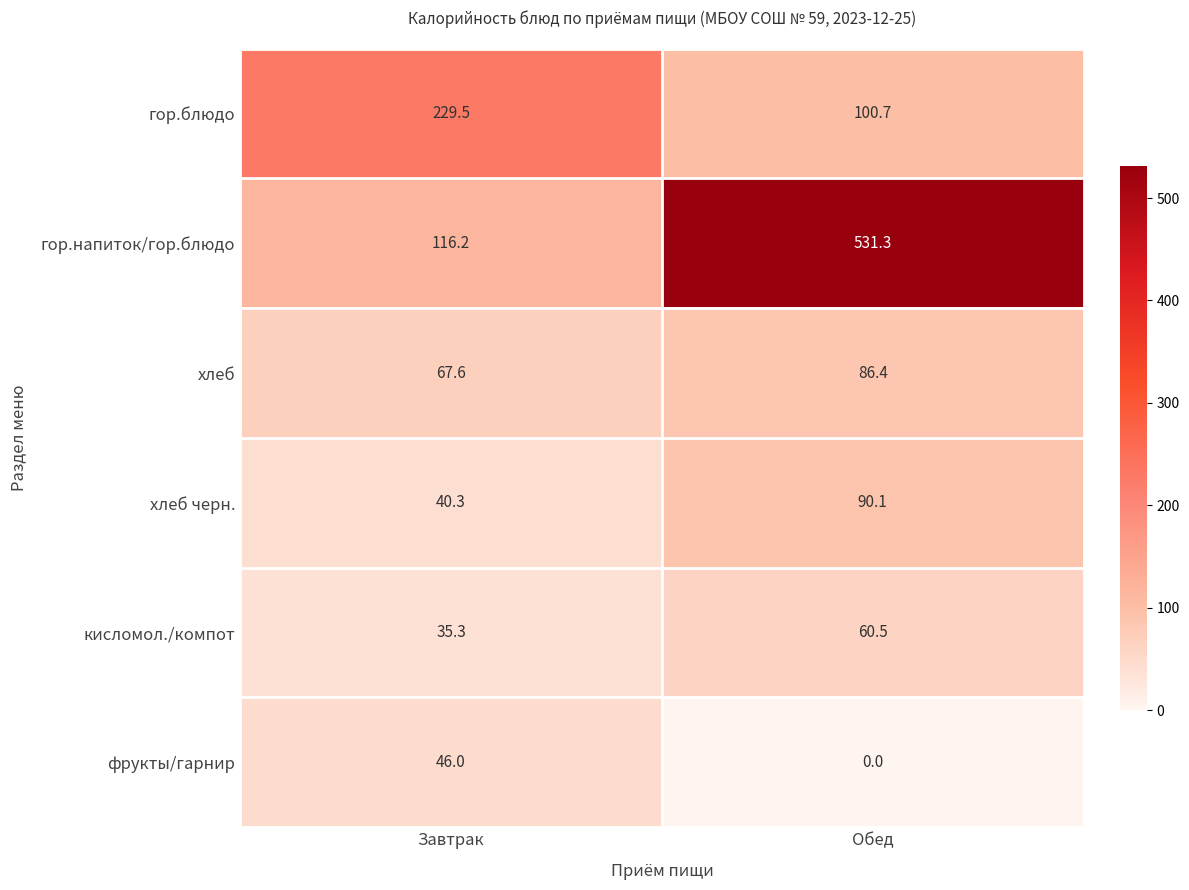

What is the difference between the гор.напиток/гор.блюдо values at Обед and Завтрак?

415.1